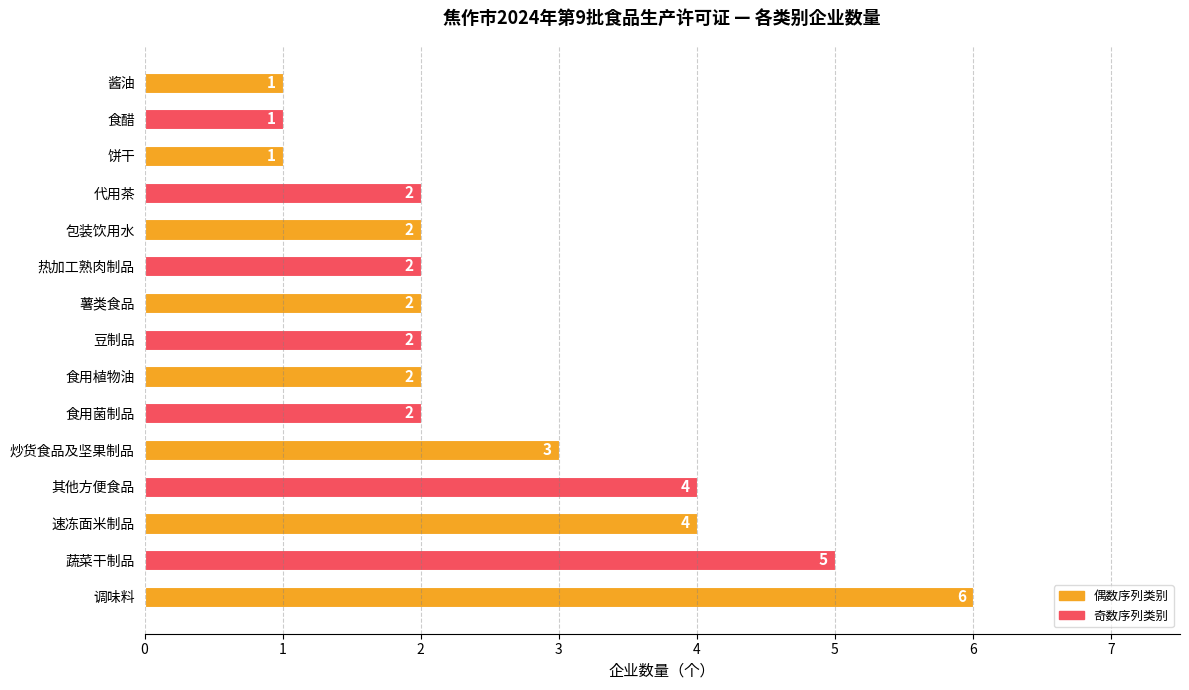

How many data points are less than 2?

3